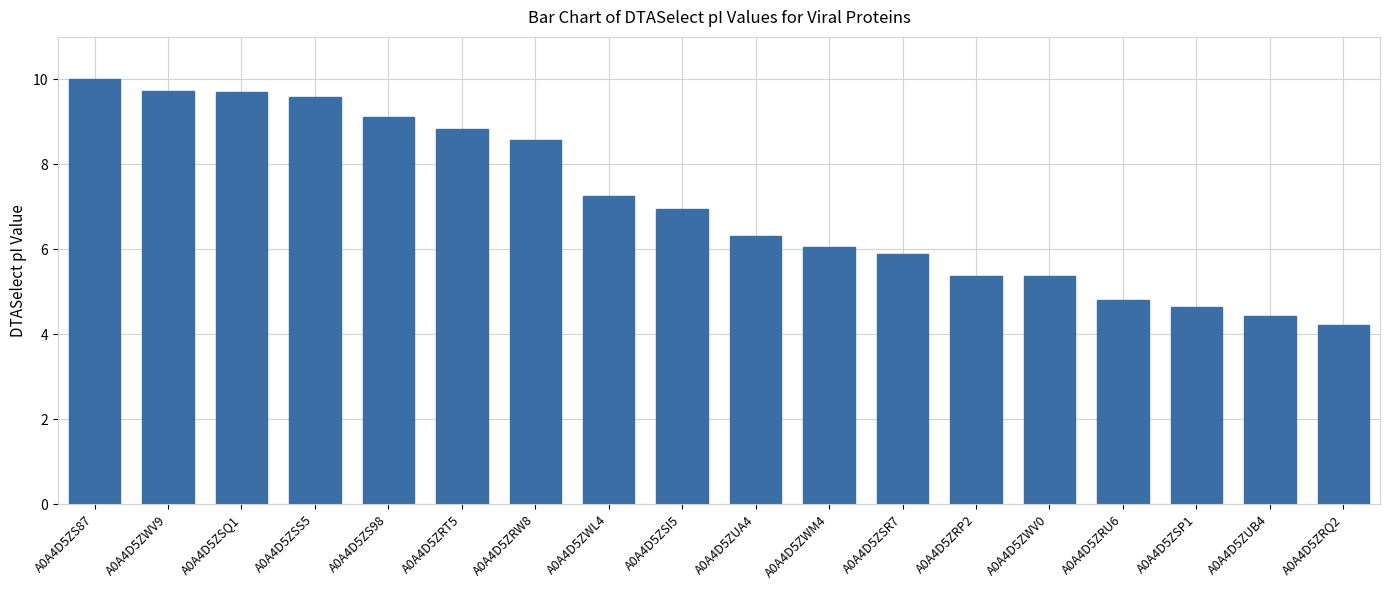

Between A0A4D5ZSP1 and A0A4D5ZRQ2, which is larger?

A0A4D5ZSP1